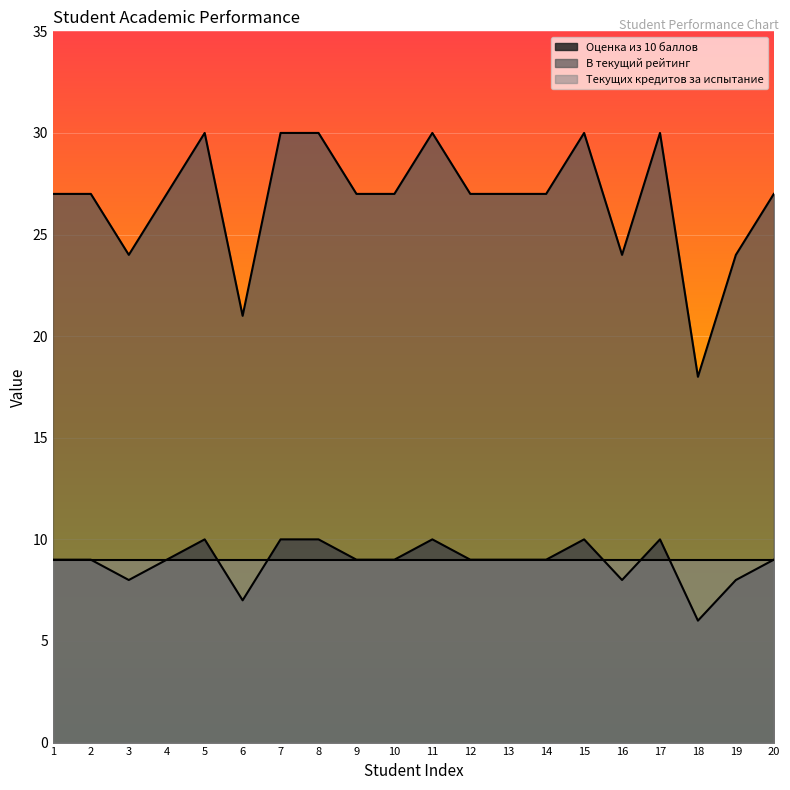

Does the chart display data point markers on the line(s)?

No